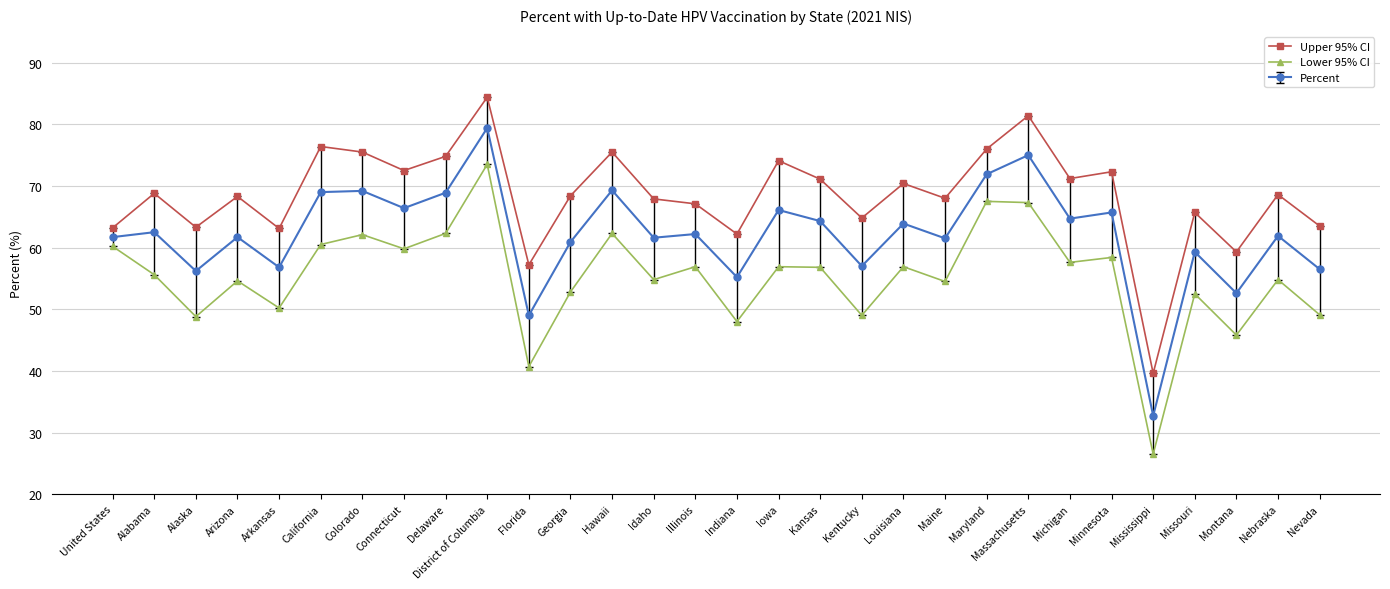

How many interior local peaks does the Lower 95% CI series have?

11